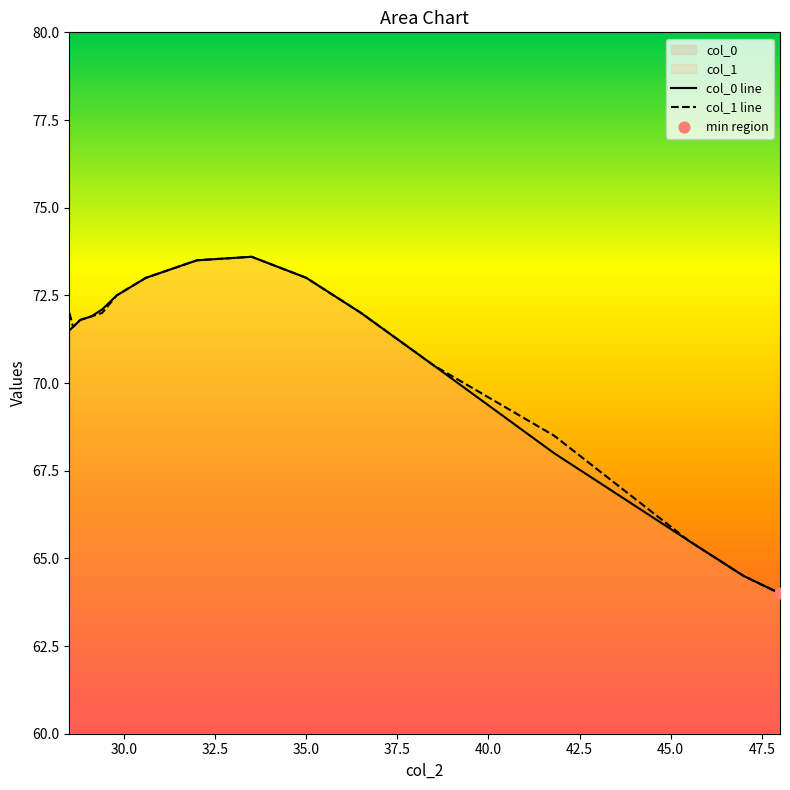

Which series has the largest Y range (max minus min)?

col_0